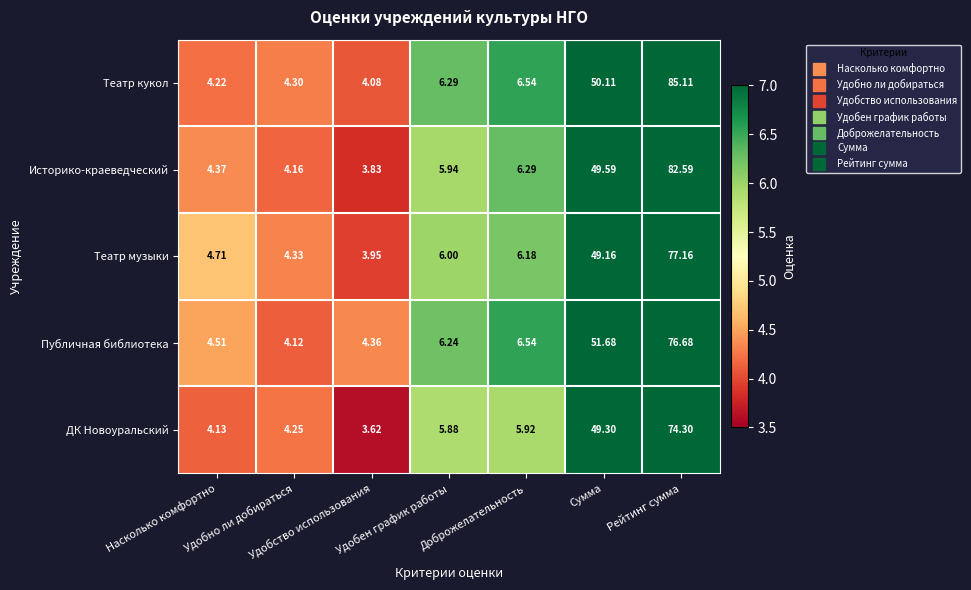

Rank the series by their average value, from lowest to highest.

ДК Новоуральский, Театр музыки, Публичная библиотека, Историко-краеведческий, Театр кукол